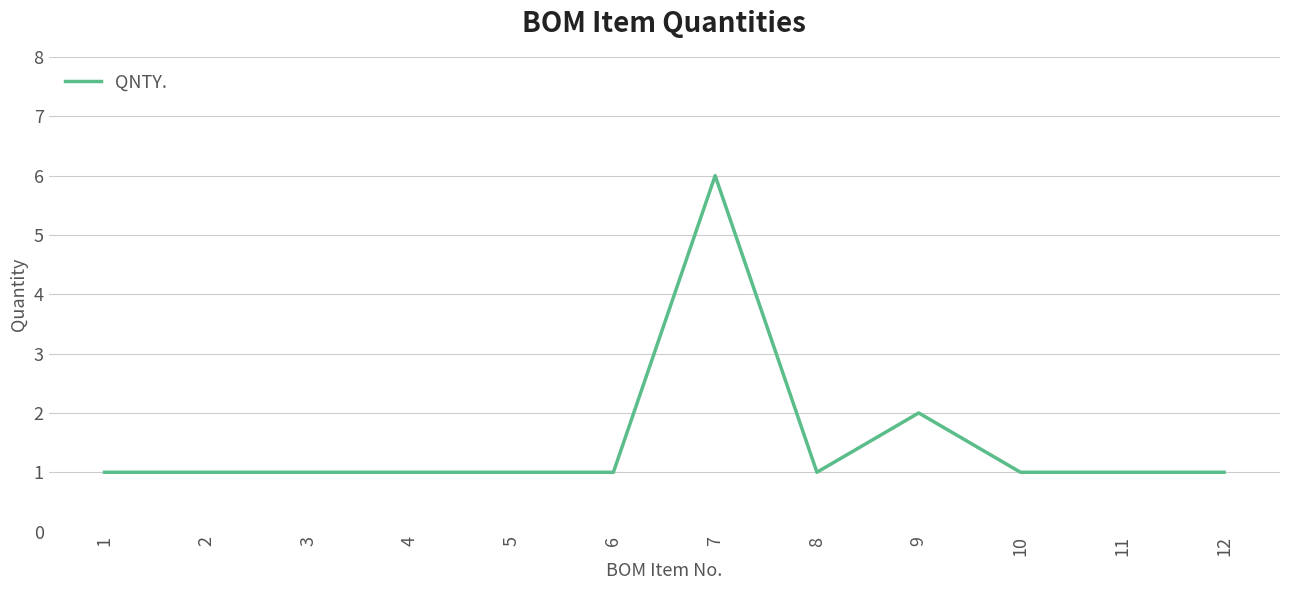

The chart shows a value of 1 at 10. True or false?

True